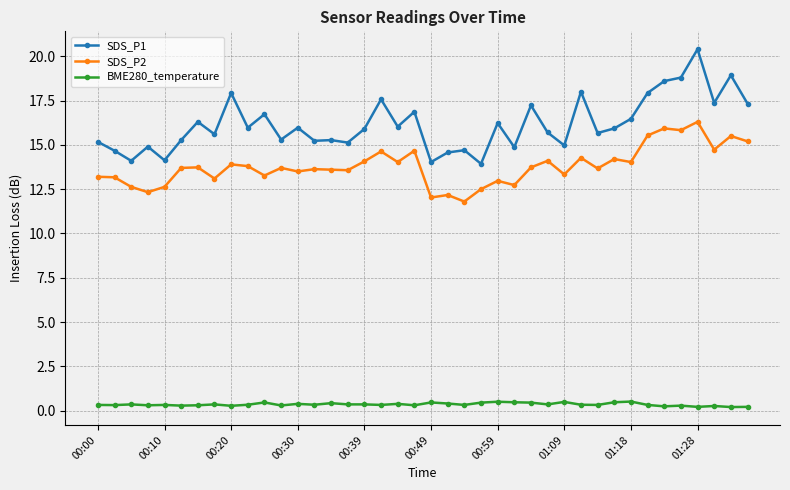

True or false: SDS_P2 has more than 0 interior local peaks.

True